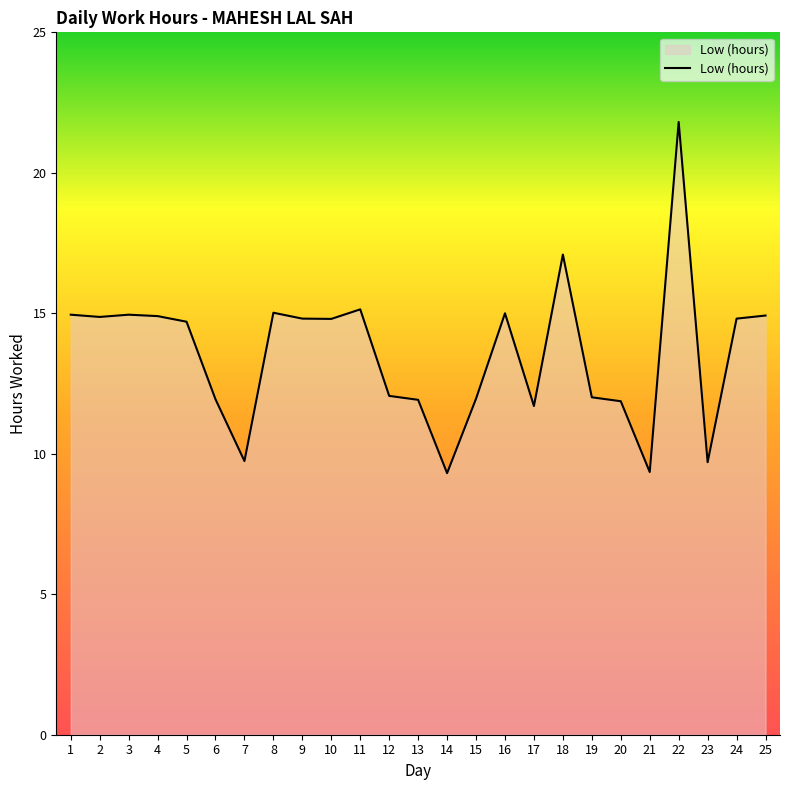

What is the smallest value displayed?

9.3